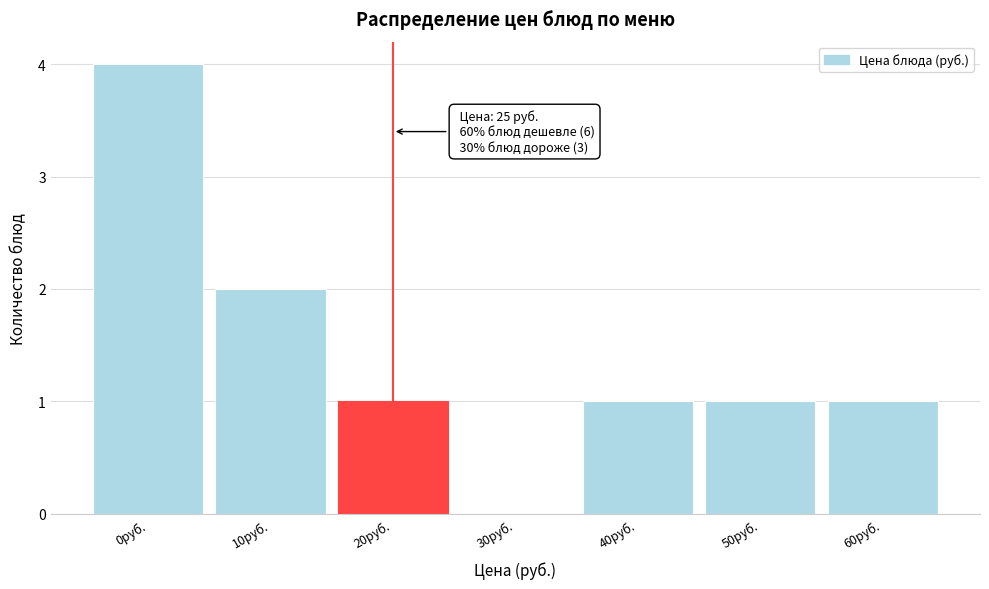

Reading left to right, transcribe all the data shown in this chart.

0руб.=4	10руб.=2	20руб.=1	30руб.=0	40руб.=1	50руб.=1	60руб.=1